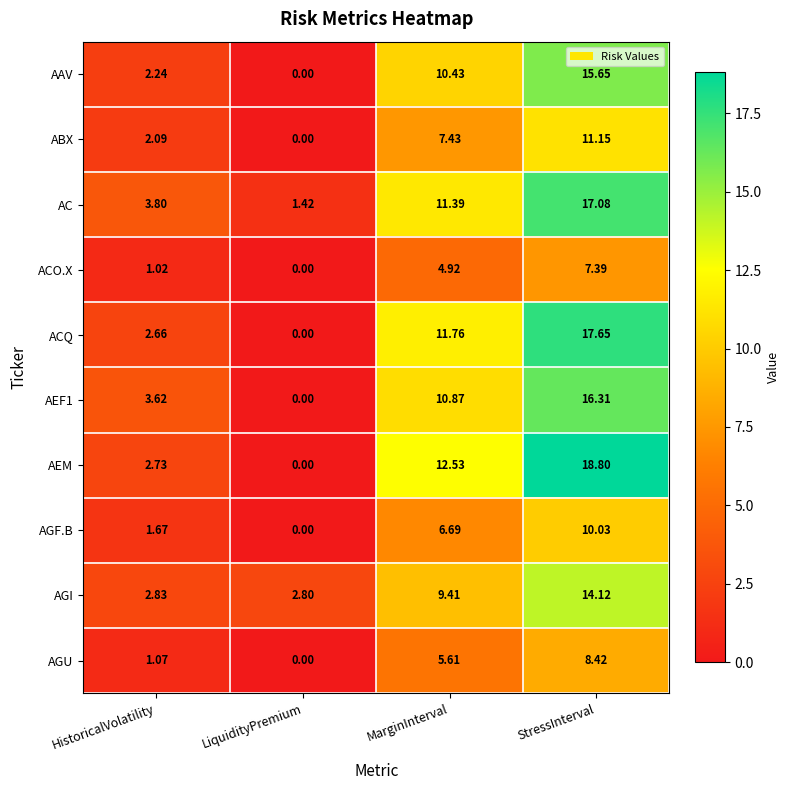

What is the spread (max minus min) of values at HistoricalVolatility?

2.8